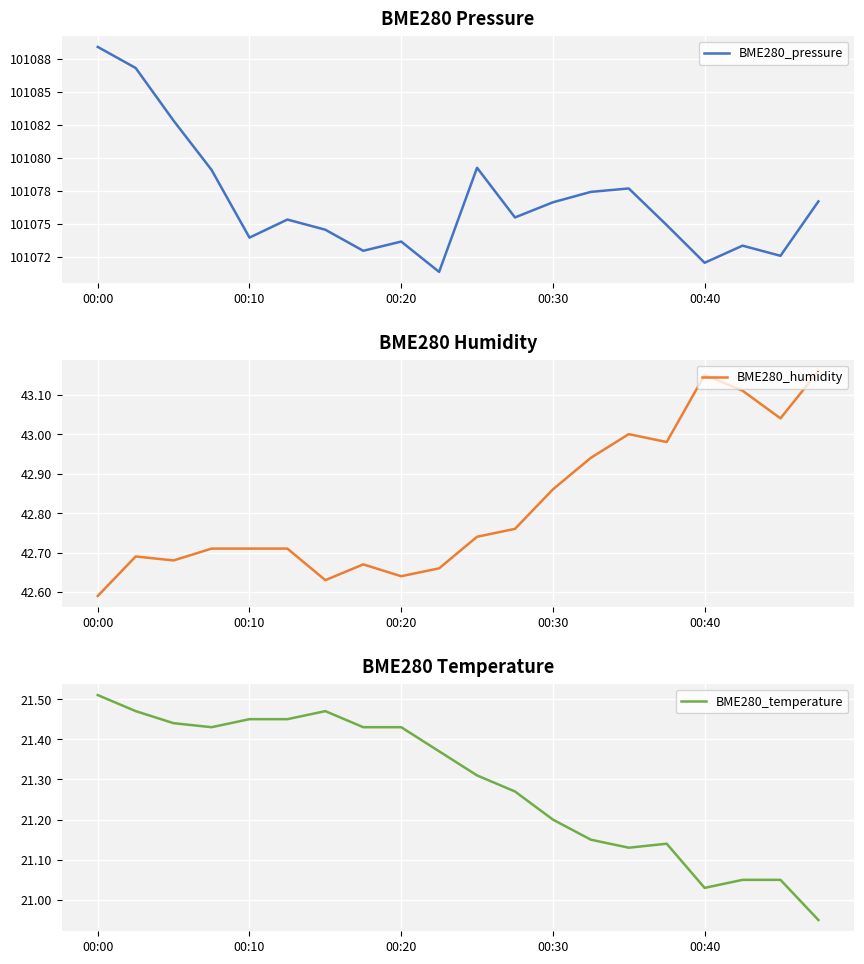

What is the difference between the second highest and minimum values in the BME280_humidity series?

0.6